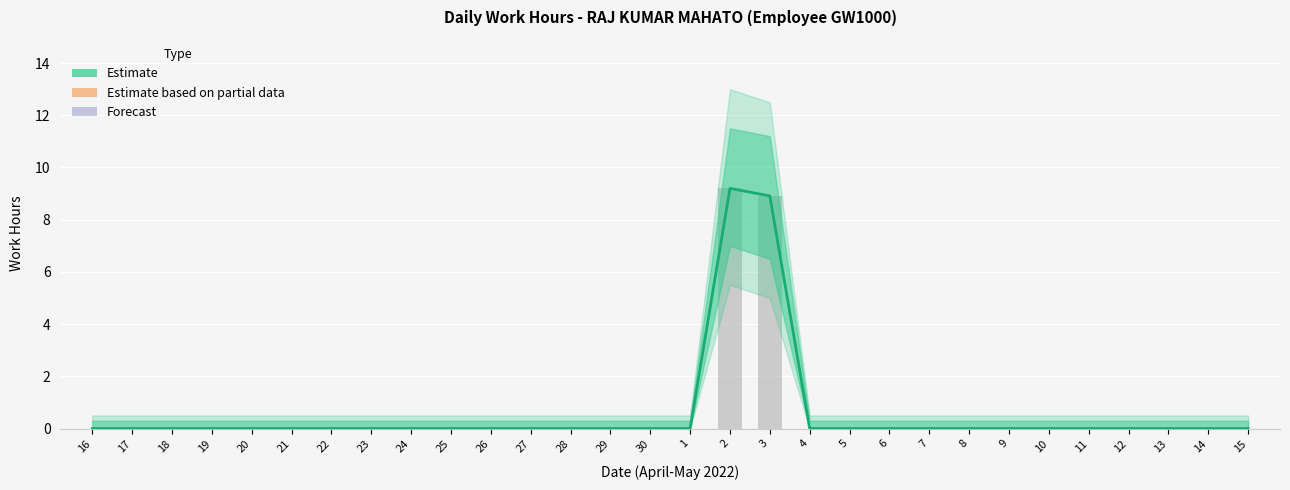

What is the label of the 30th bar from the left?

15